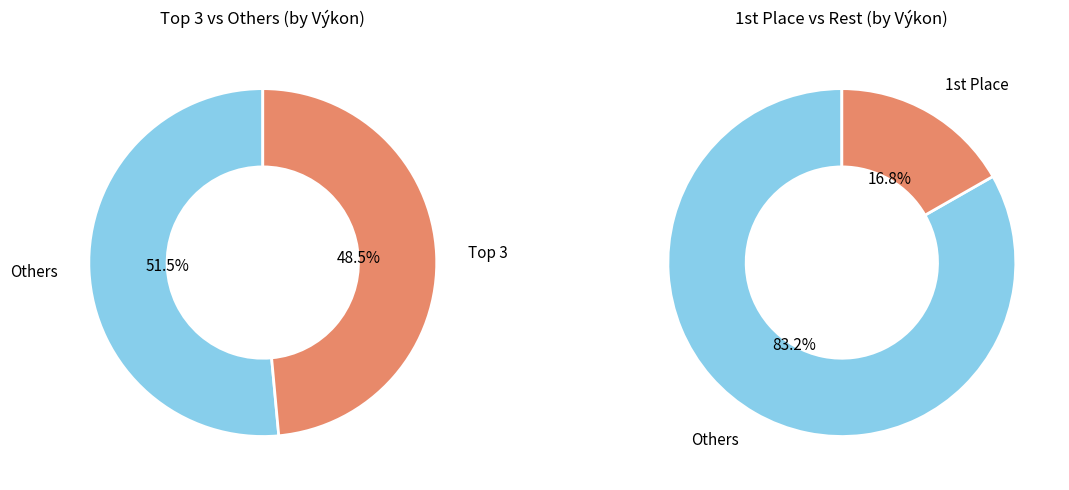

Does Beranová Adriana represent more than half of the total?

No